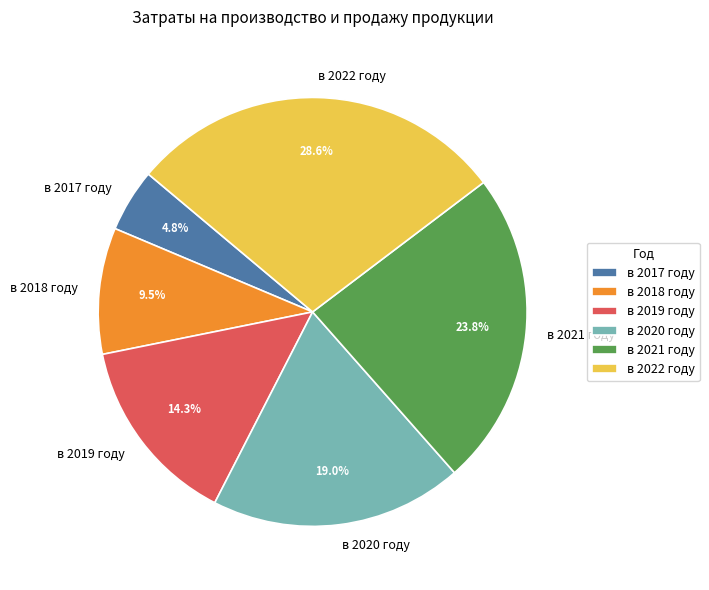

What is the largest slice in the pie chart?

в 2022 году